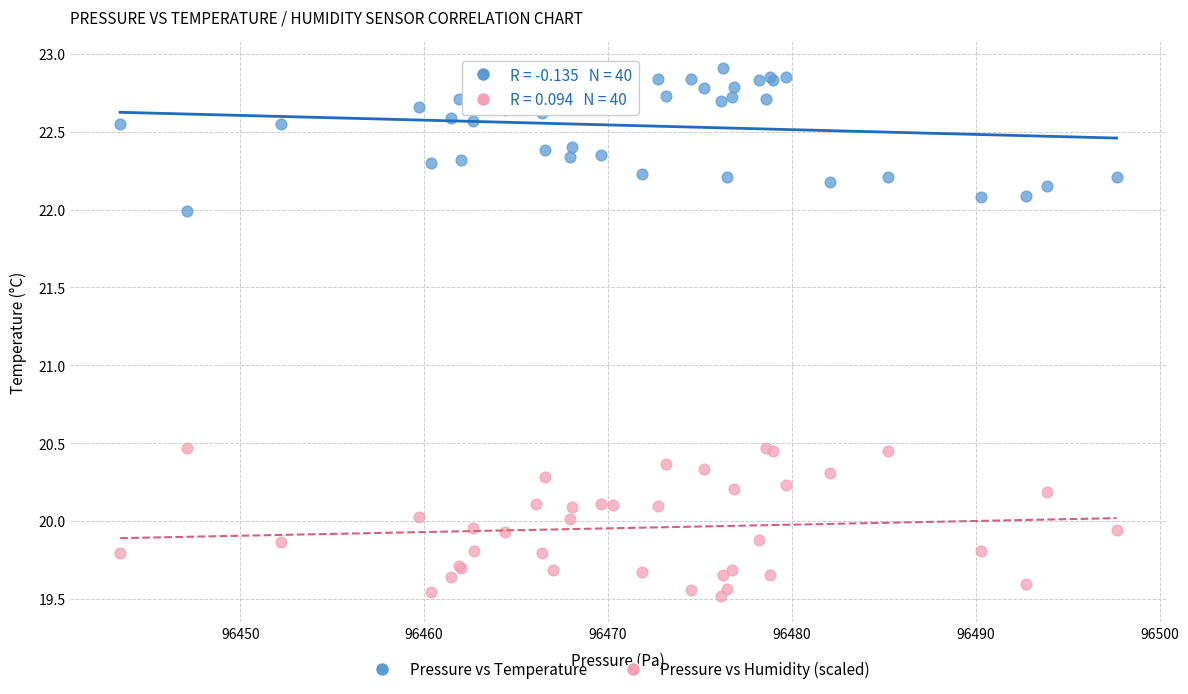

Which series contains the highest Y value?

Pressure vs Temperature